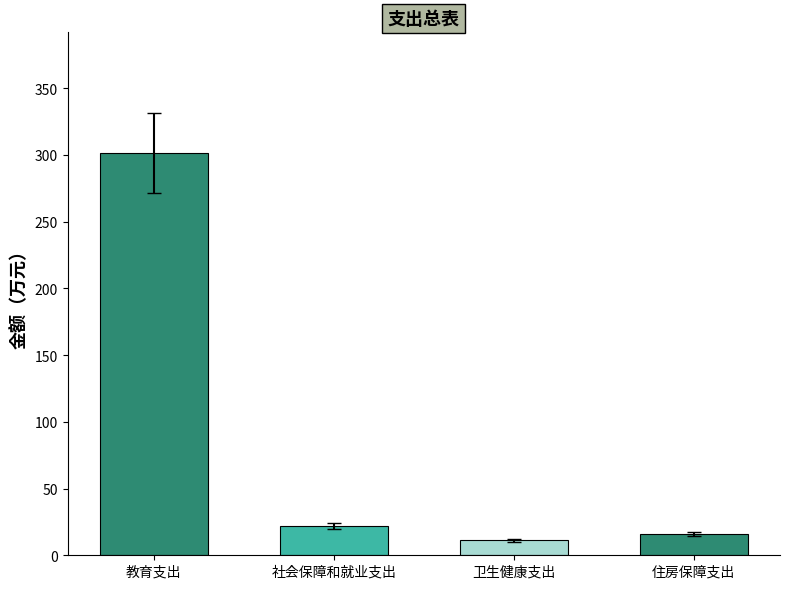

How many bars are there in total?

4